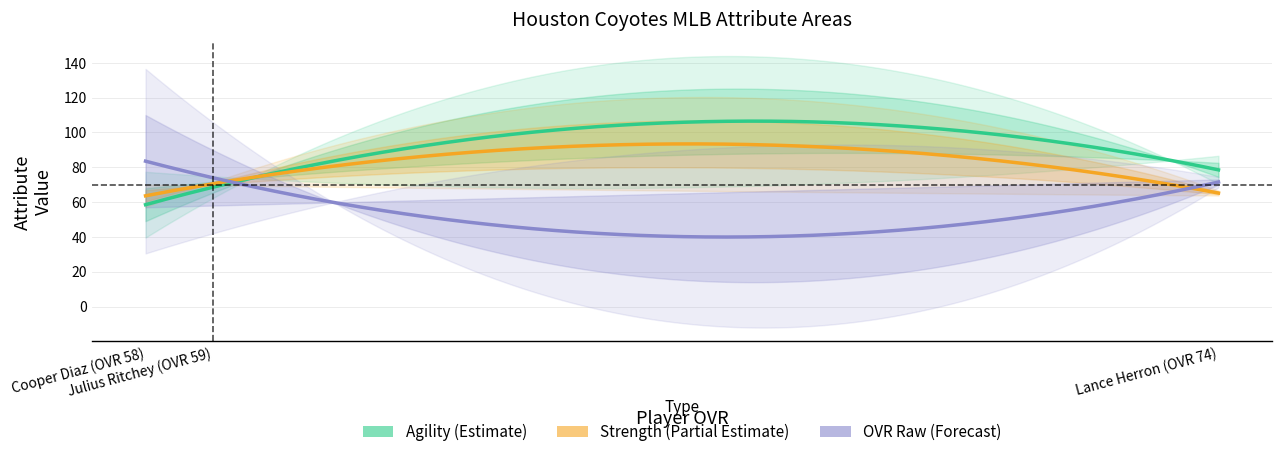

How many strength values are between 60 and 71?

3